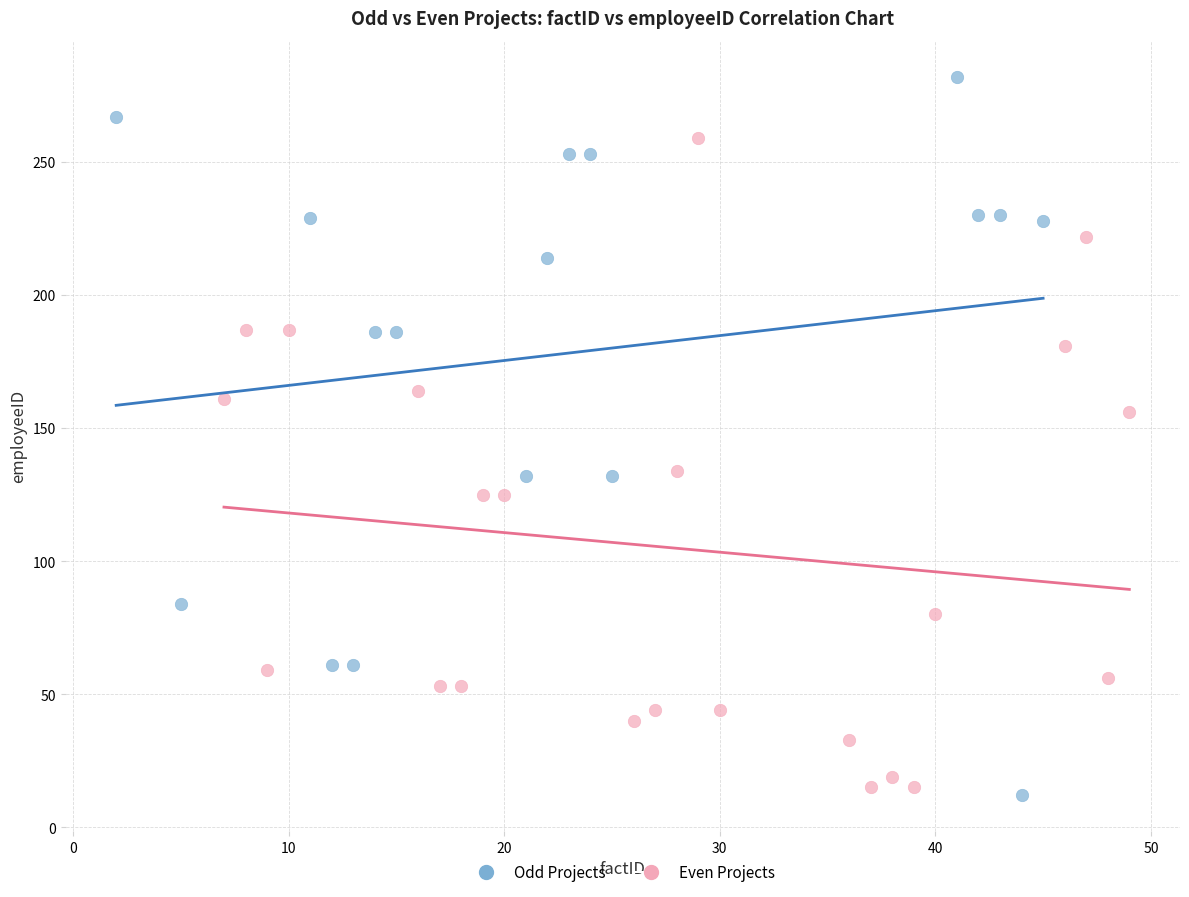

Which series has the widest spread of Y values?

Odd Projects